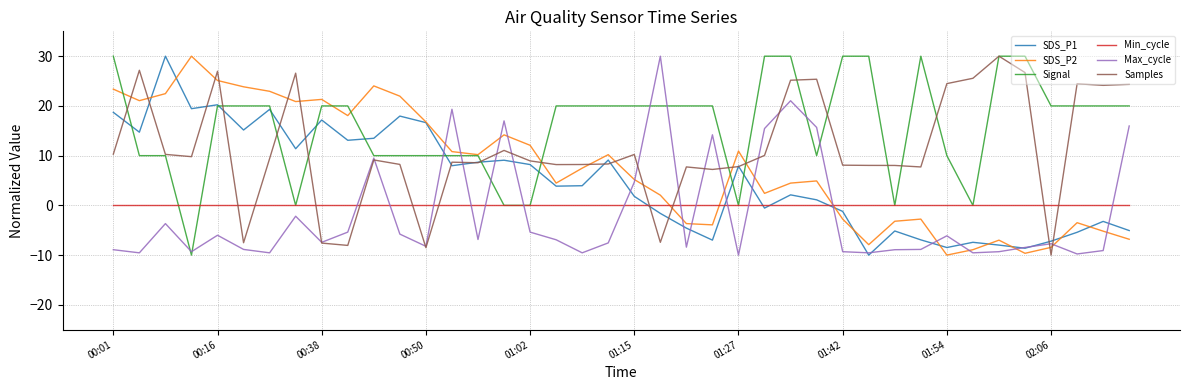

What is the maximum value shown in the chart?

30.0